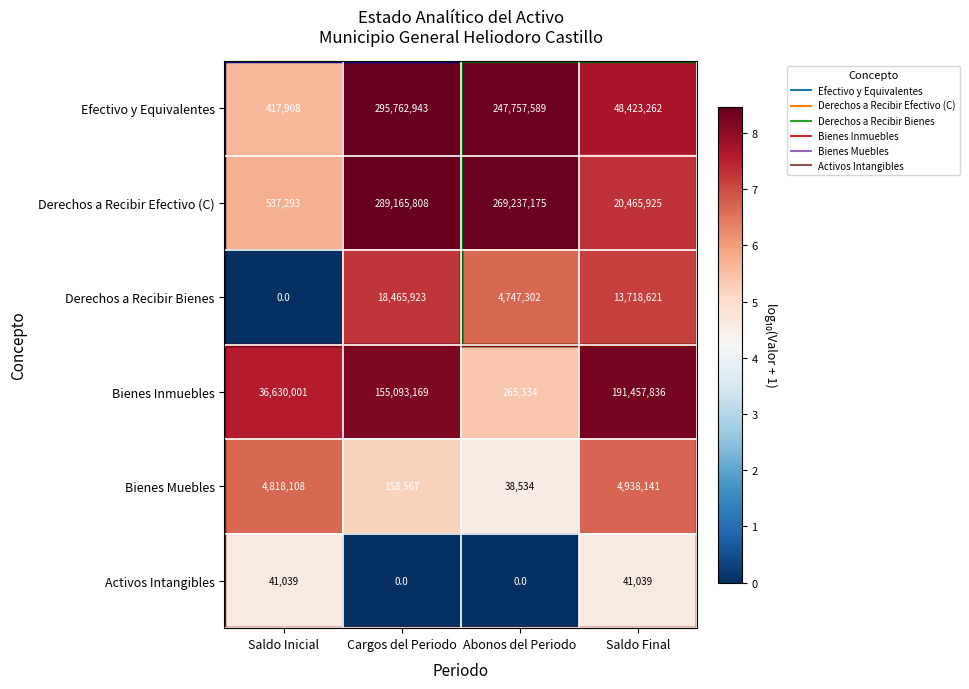

Which series has the largest total across all categories?

Efectivo y Equivalentes